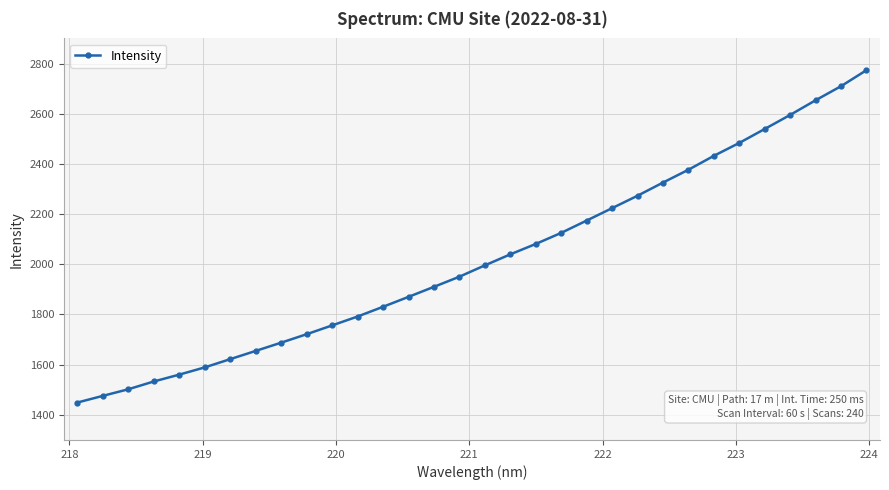

What is the maximum value shown in the chart?

2773.3